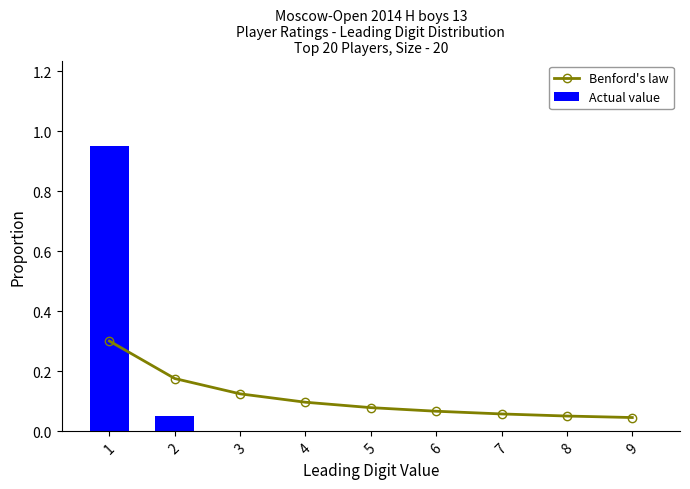

The Actual value series shows 0.4 at 1. True or false?

False